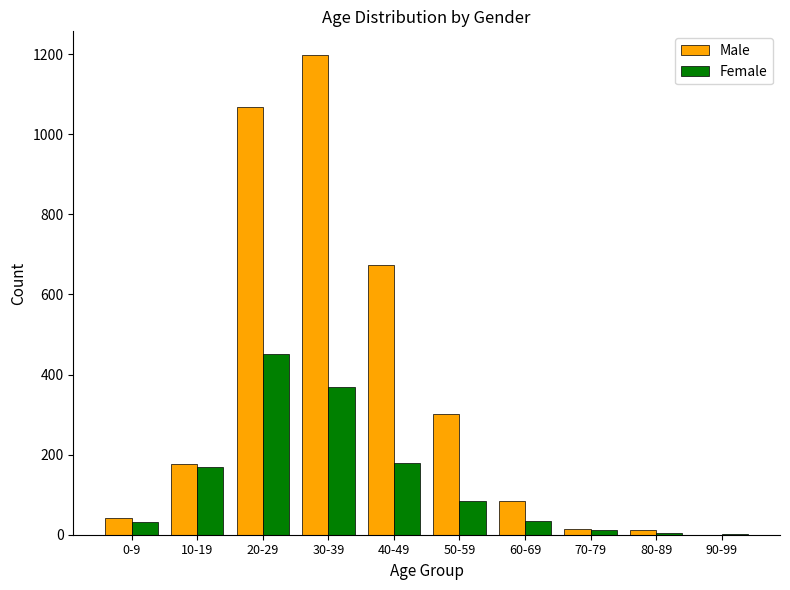

Is the value of Male at 70-79 greater than the value of Female at 30-39?

No